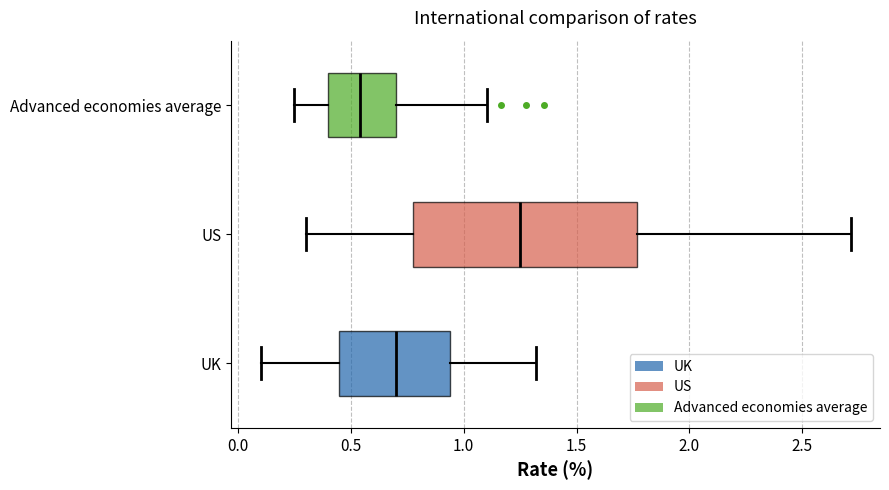

Where does the left whisker of the box for UK end on the x-axis? The values are not printed on the chart, so give them approximately, as read against the axis.

0.10